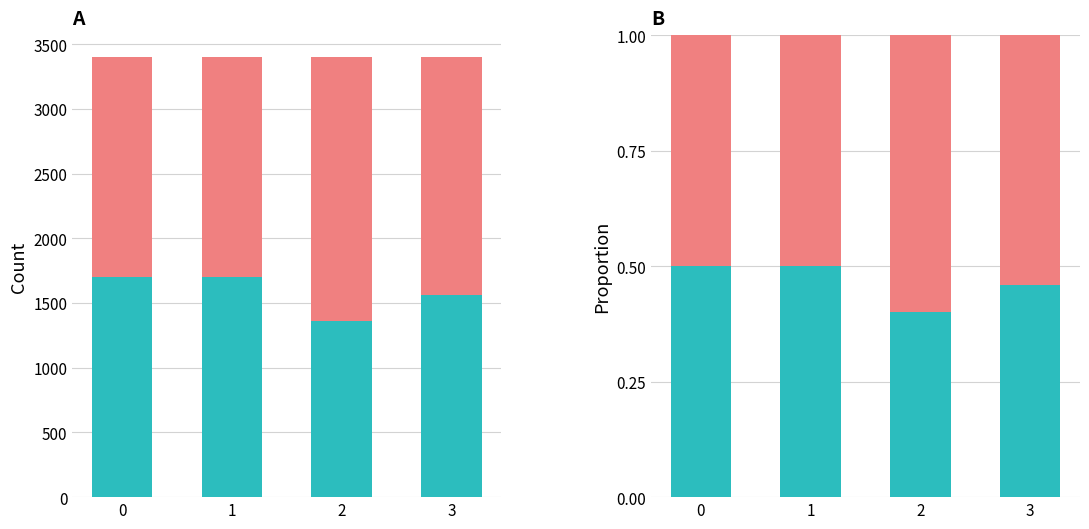

List the labels in order of salmon value, smallest first.

0, 1, 3, 2